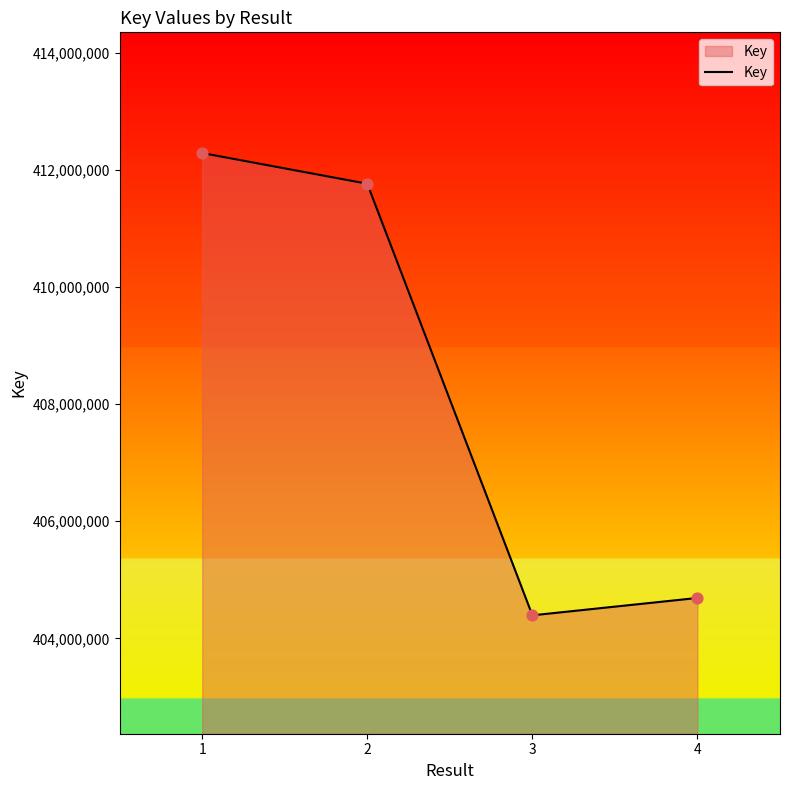

Which has a higher value, 1 or 2?

1